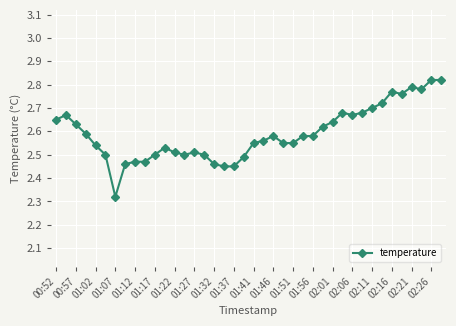

What is the sum of all values?

103.6